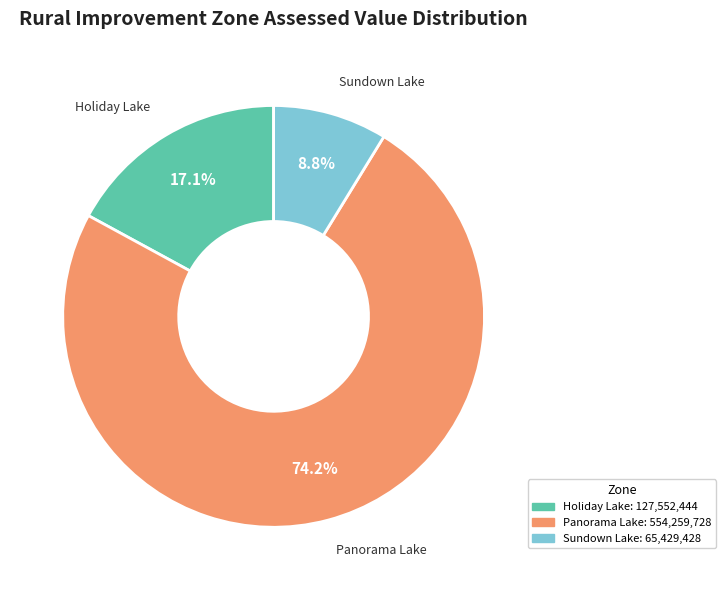

To the nearest percent, what is the average slice percentage?

33%